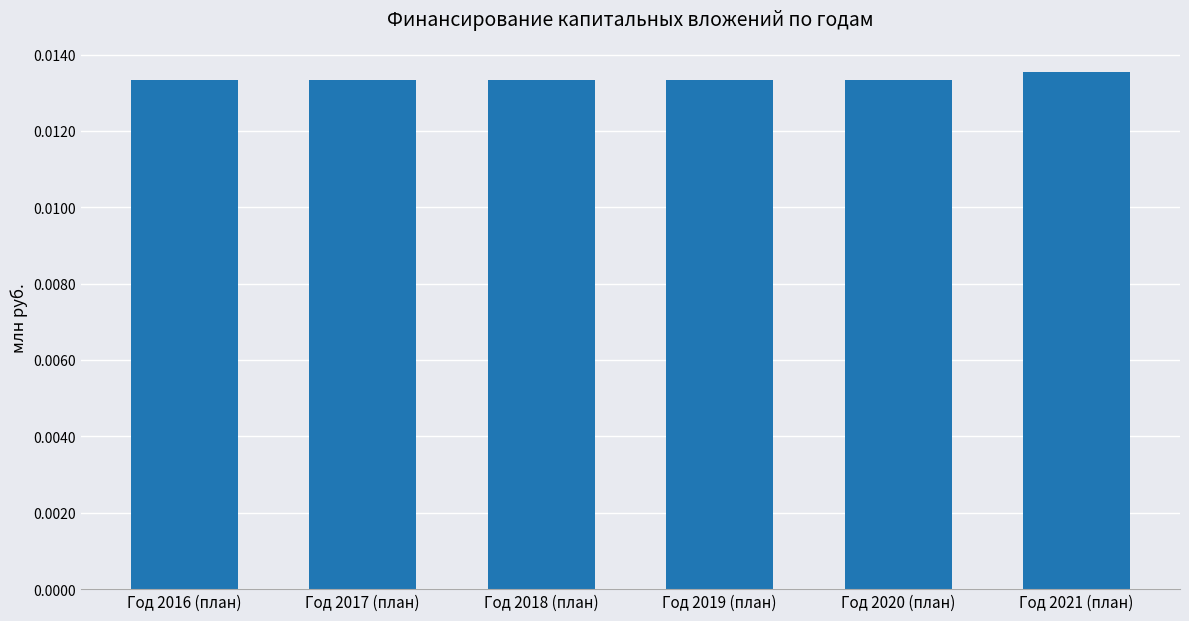

What is the label of the 2nd bar from the right?

Год 2020 (план)